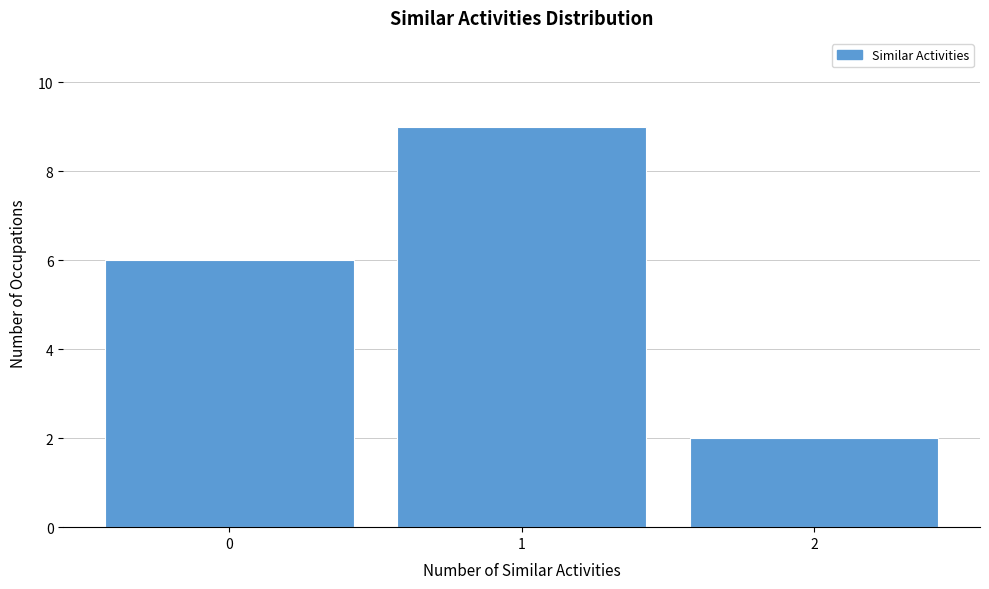

Reading left to right, extract all data points from this chart.

6	9	2